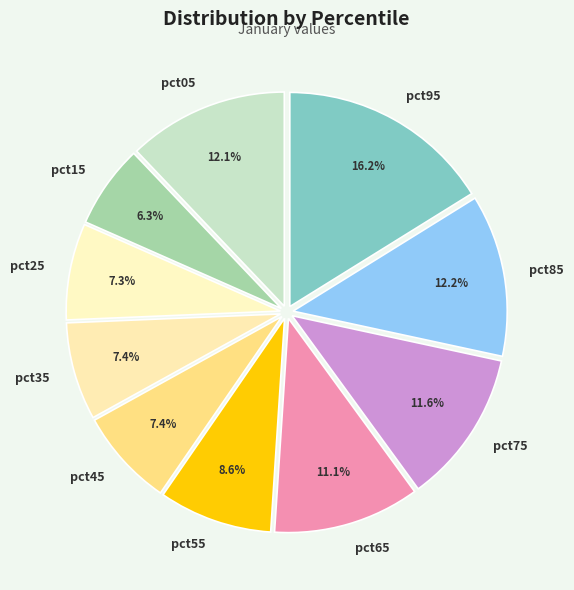

What percentage is the pct45 slice, to the nearest percent?

7%